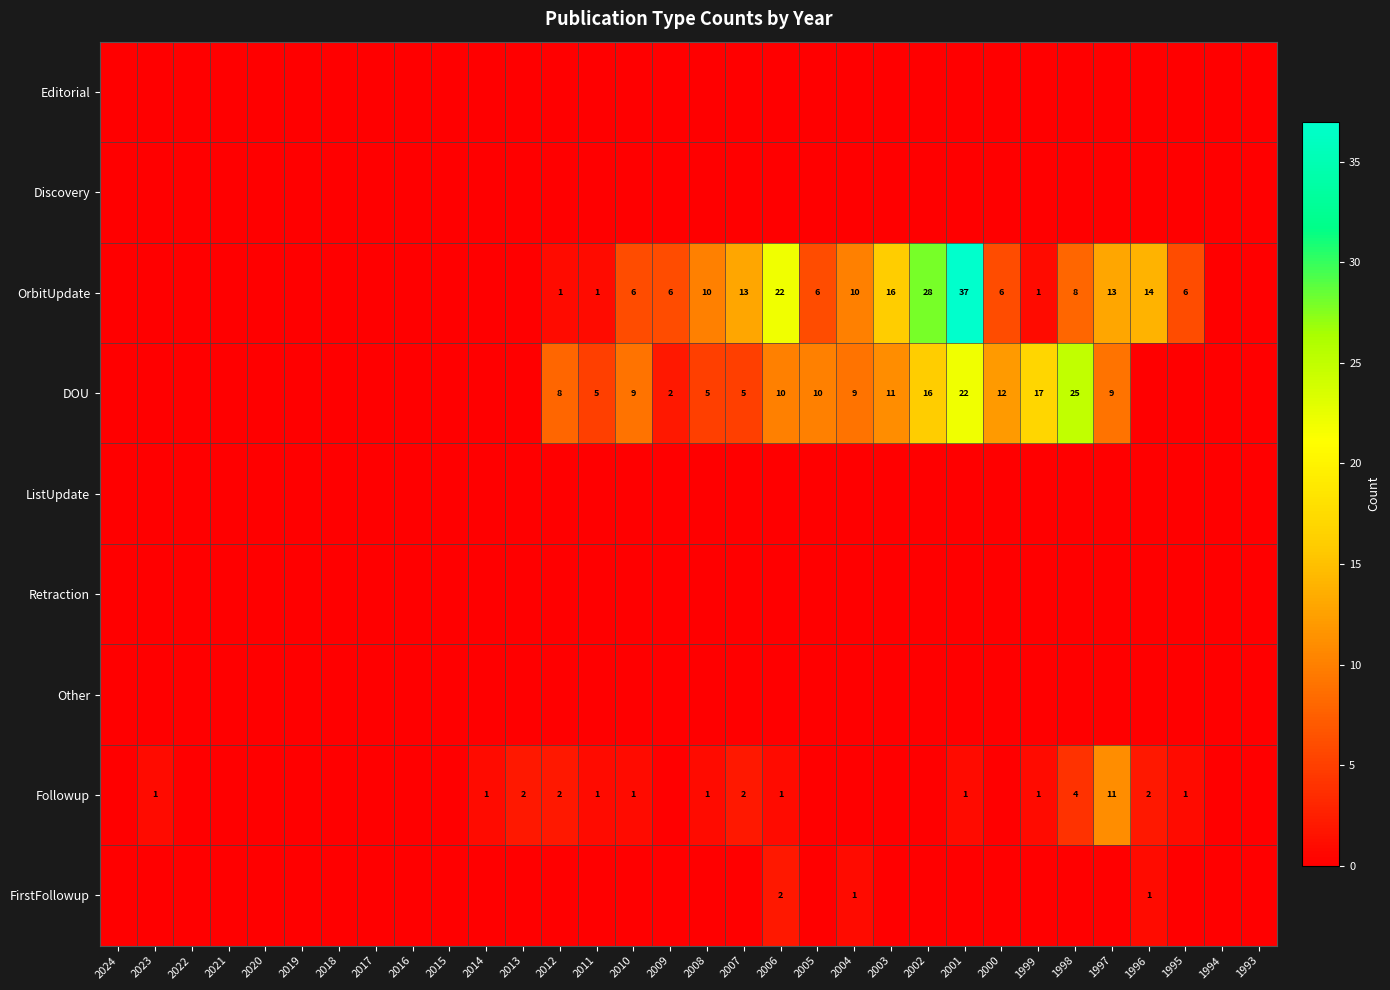

How many values in the OrbitUpdate series are below 1?

14